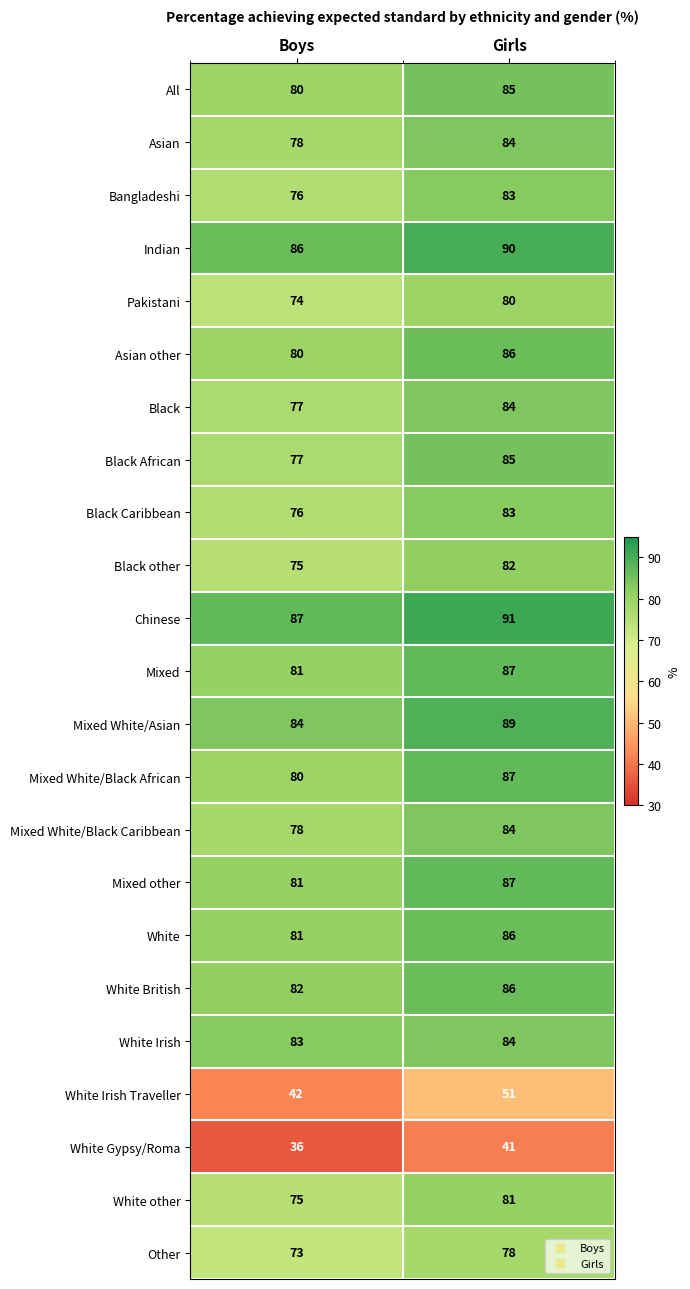

Count the number of data series in this chart.

23